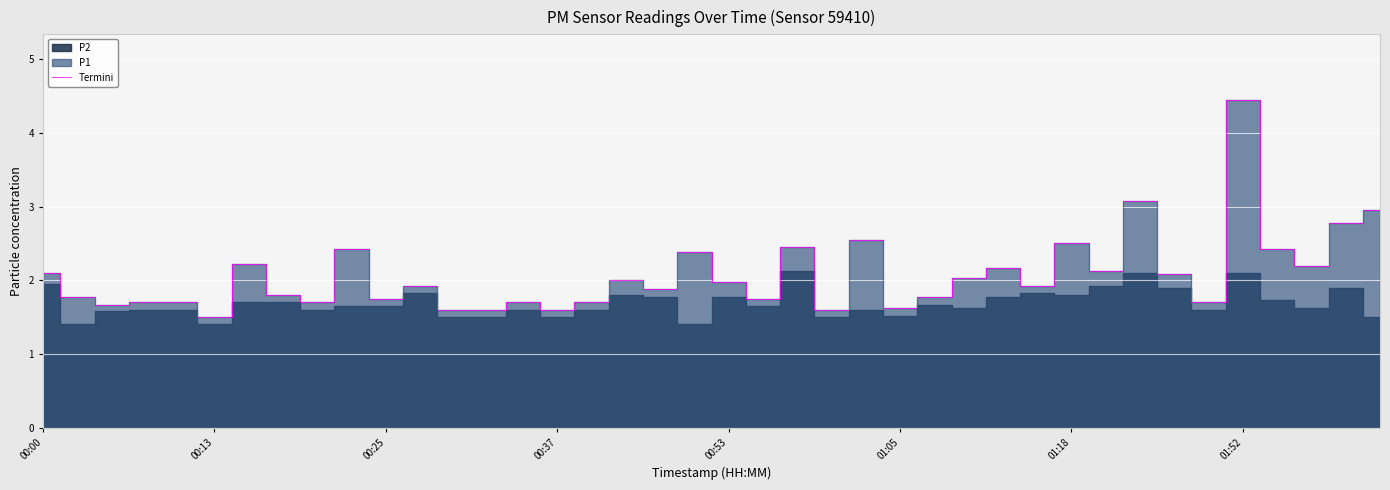

The Termini series shows 2.5 at 01:18. True or false?

True